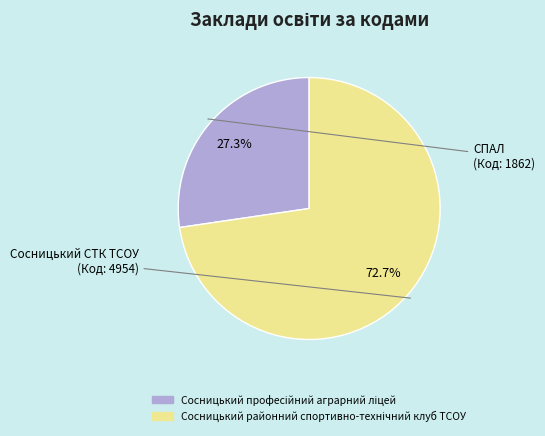

Does any single category account for the majority?

Yes